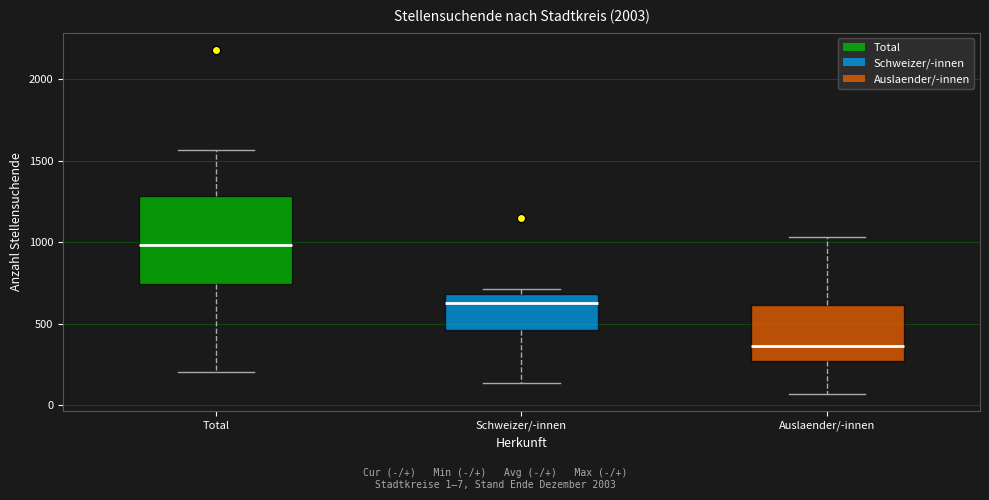

Which box is the tallest, from its lower edge to its upper edge?

Total